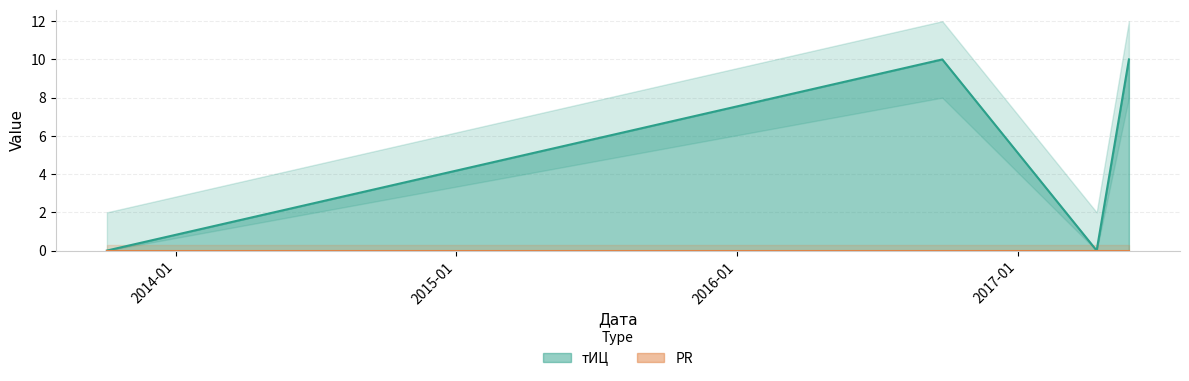

Does the chart have visible grid lines?

Yes